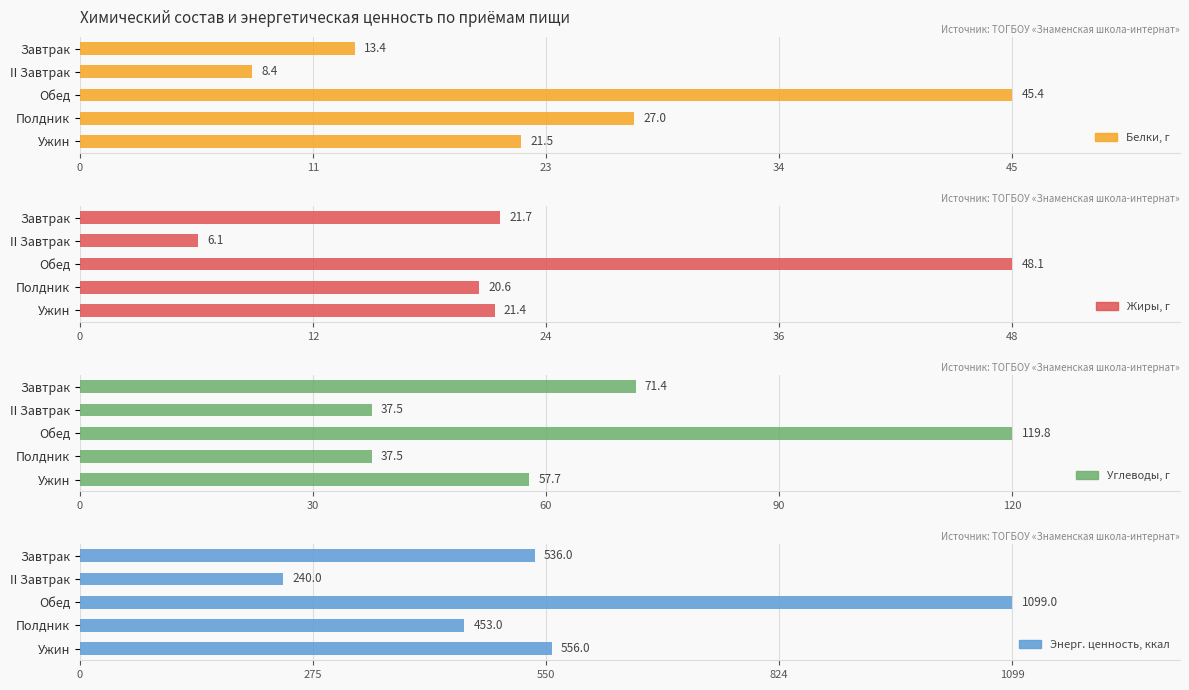

What is the average value of the Белки, г series?

23.1